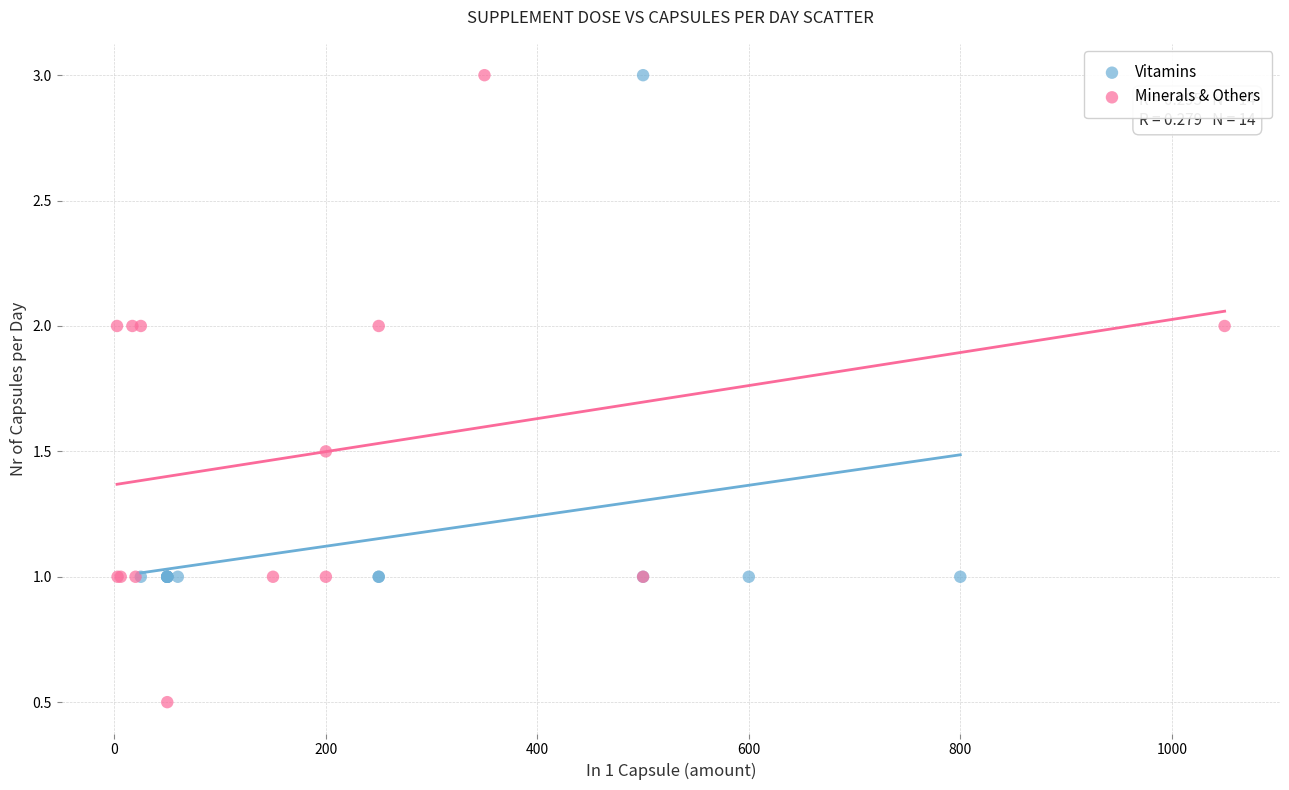

Which series contains the lowest Y value?

Minerals & Others